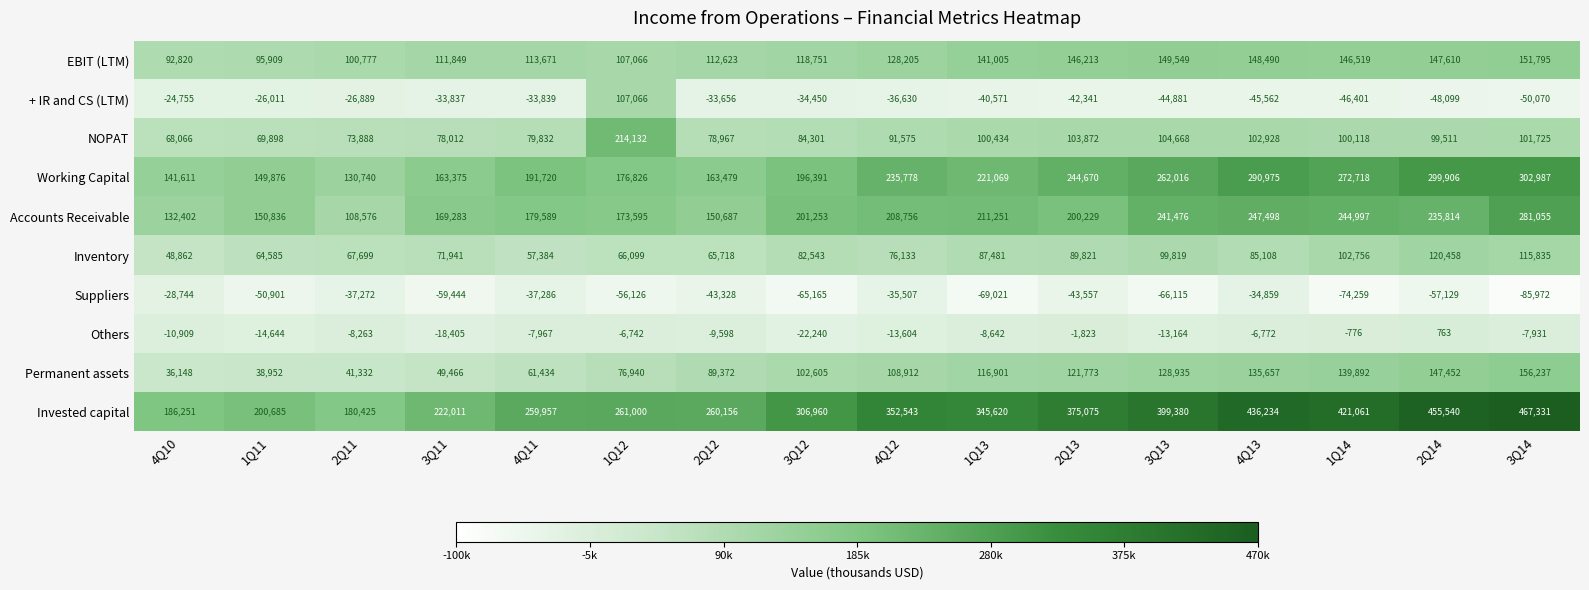

At how many categories does at least one series exceed 369158?

6